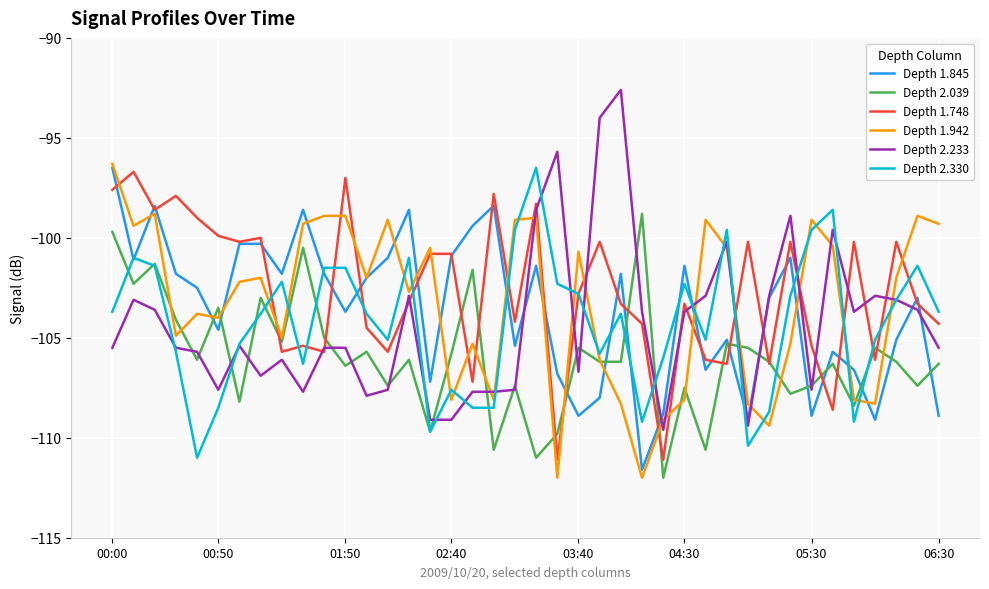

What is the maximum value shown in the chart?

-92.6